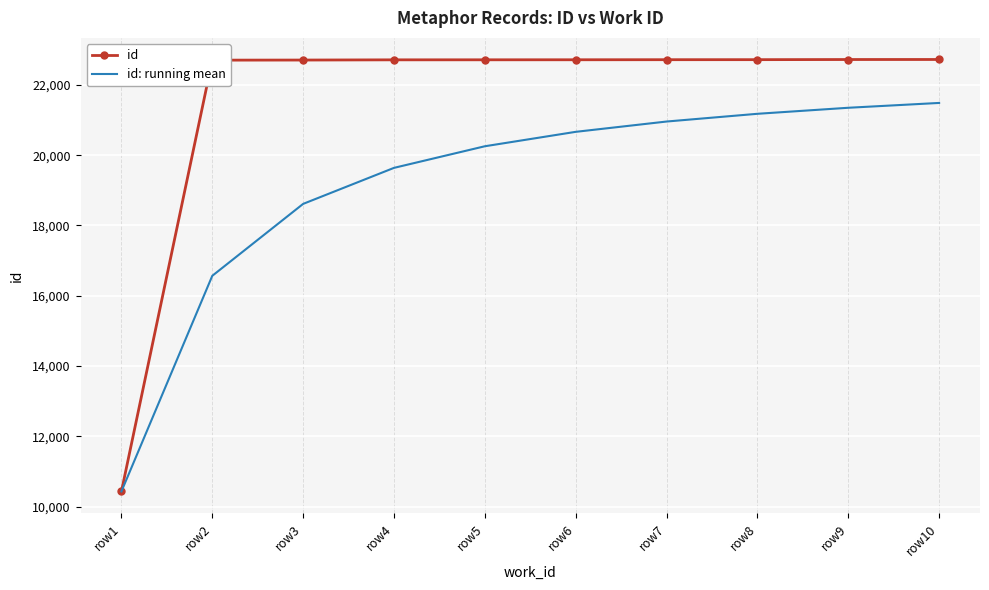

List the series in order of their peak value, highest first.

id, id: running mean